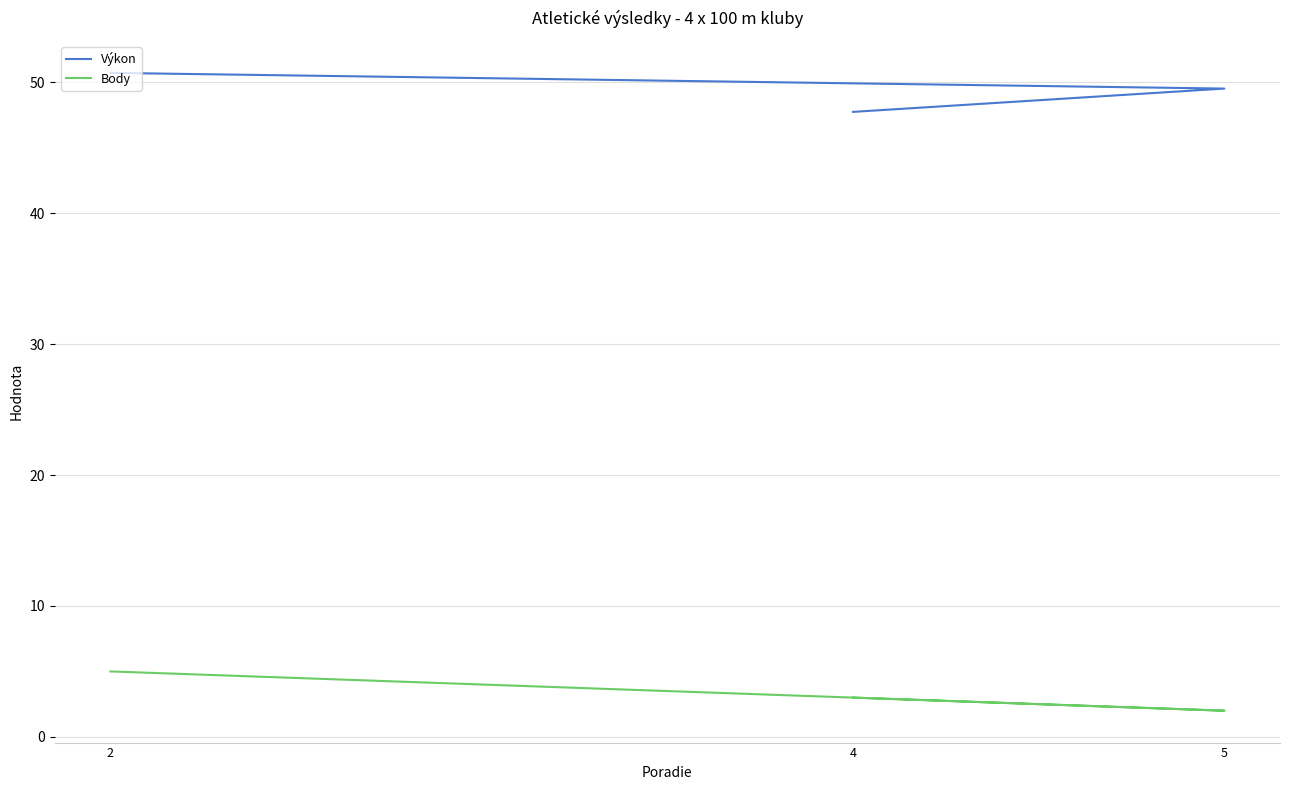

The Výkon series shows 84.4 at 5. True or false?

False